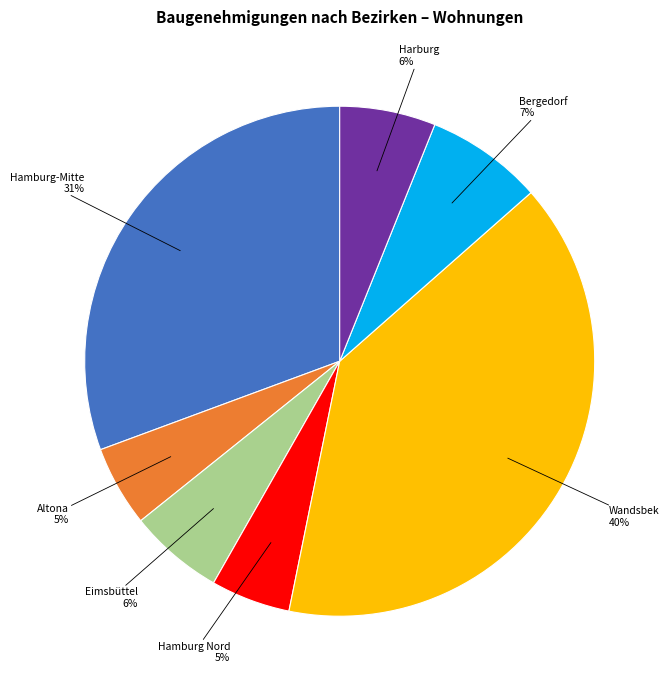

How many segments does this pie chart have?

7